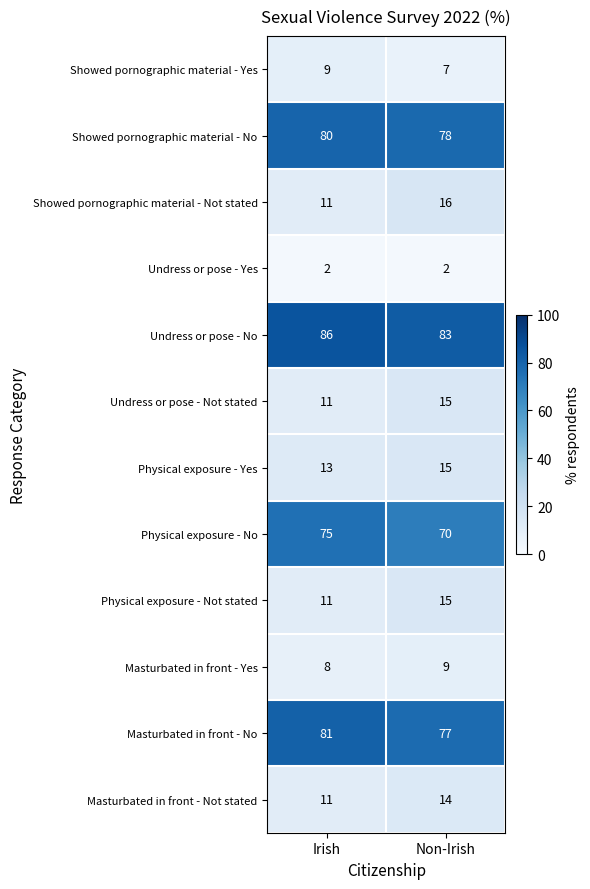

Which series has the largest total across all categories?

Undress or pose - No